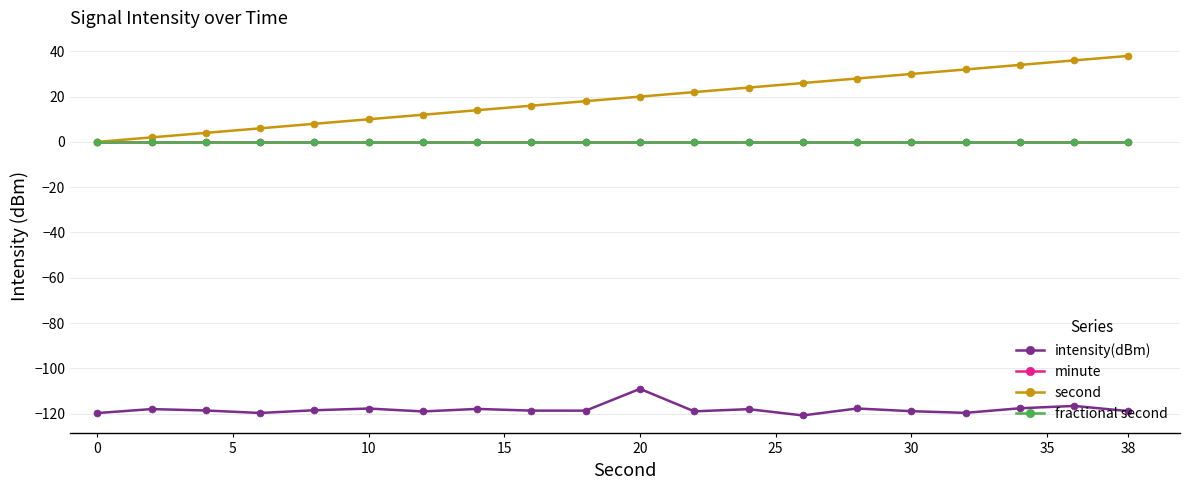

Rank the series by their maximum value, from lowest to highest.

intensity(dBm), minute, fractional second, second